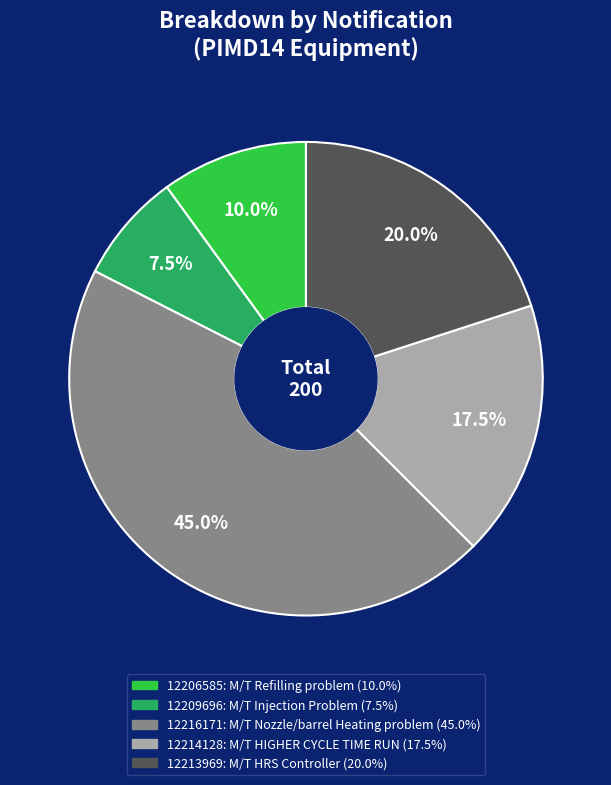

To the nearest percent, what is the combined percentage of 12209696 and 12216171?

52%